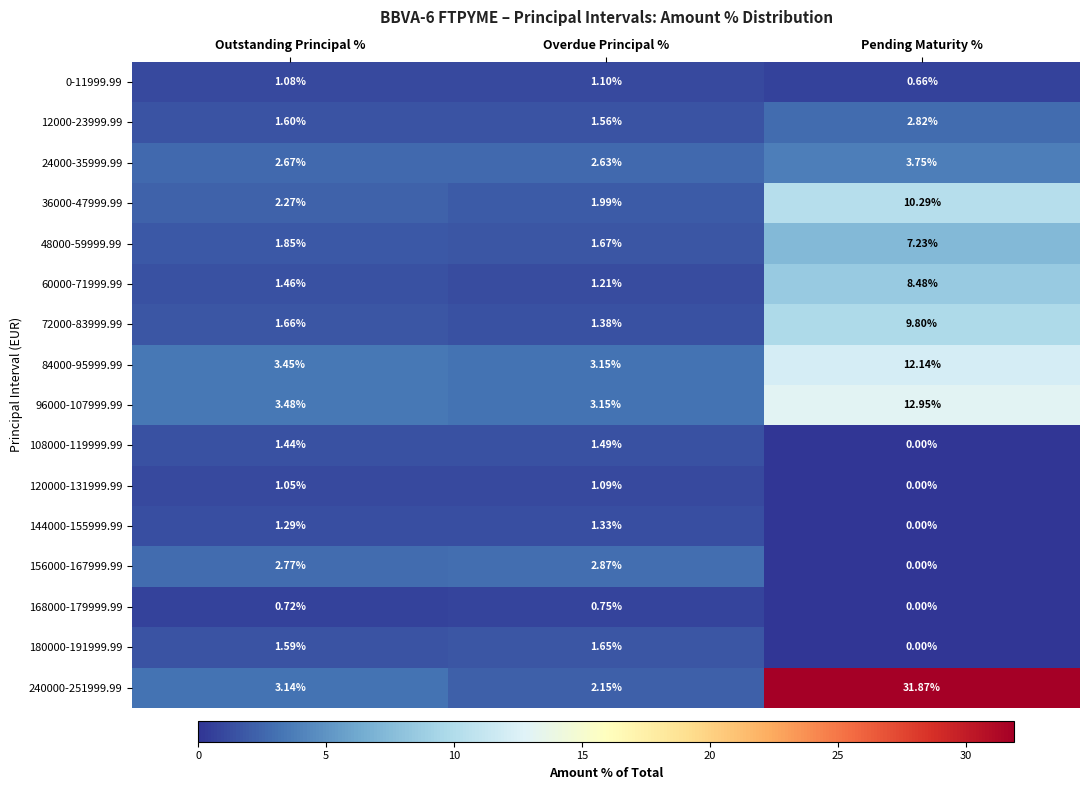

Which category has the lowest value across all series?

Pending Maturity %